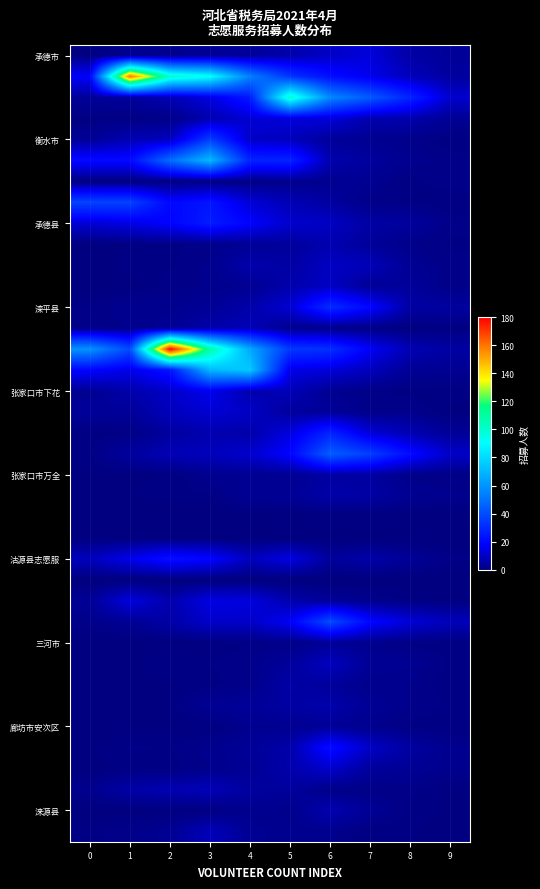

At which category is the sum across all series the highest?

3